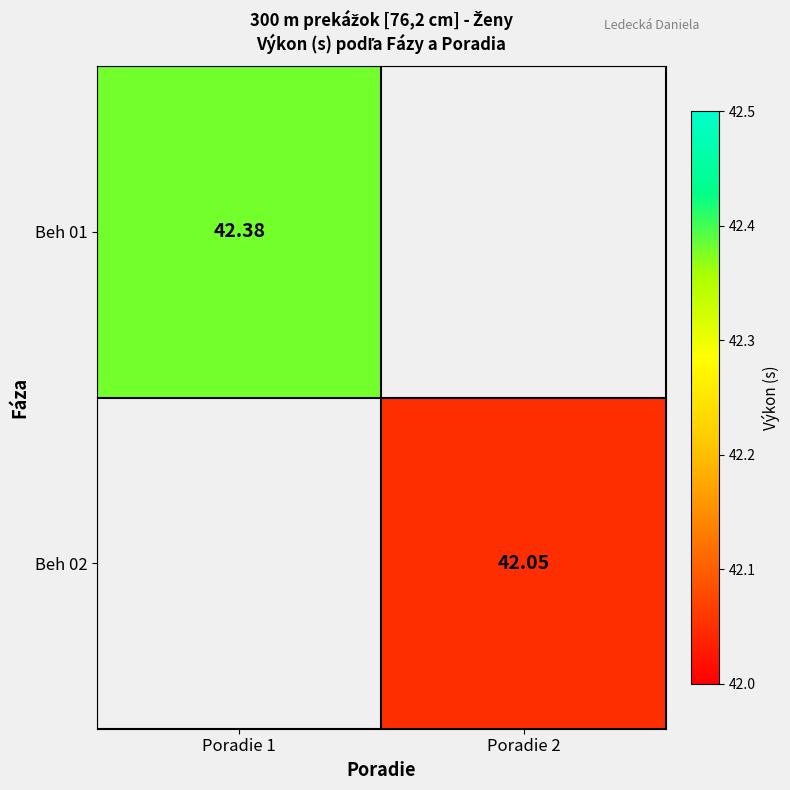

Is it true that Beh 02 equals 58.1 at Poradie 2?

False